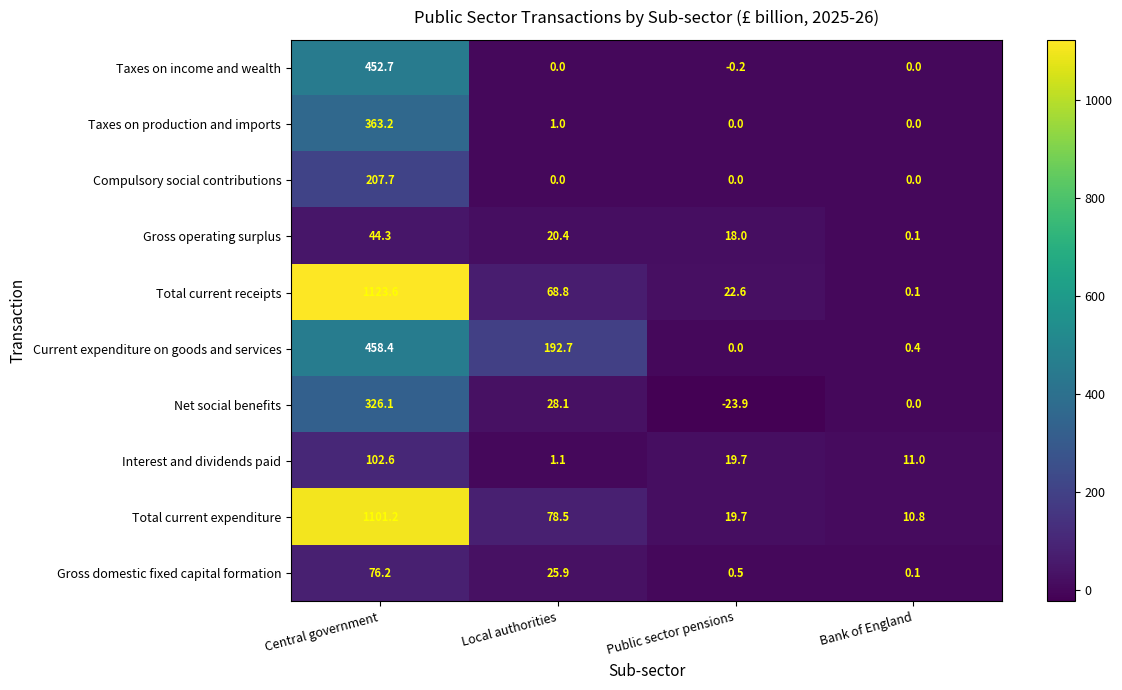

What is the smallest value displayed?

-23.9